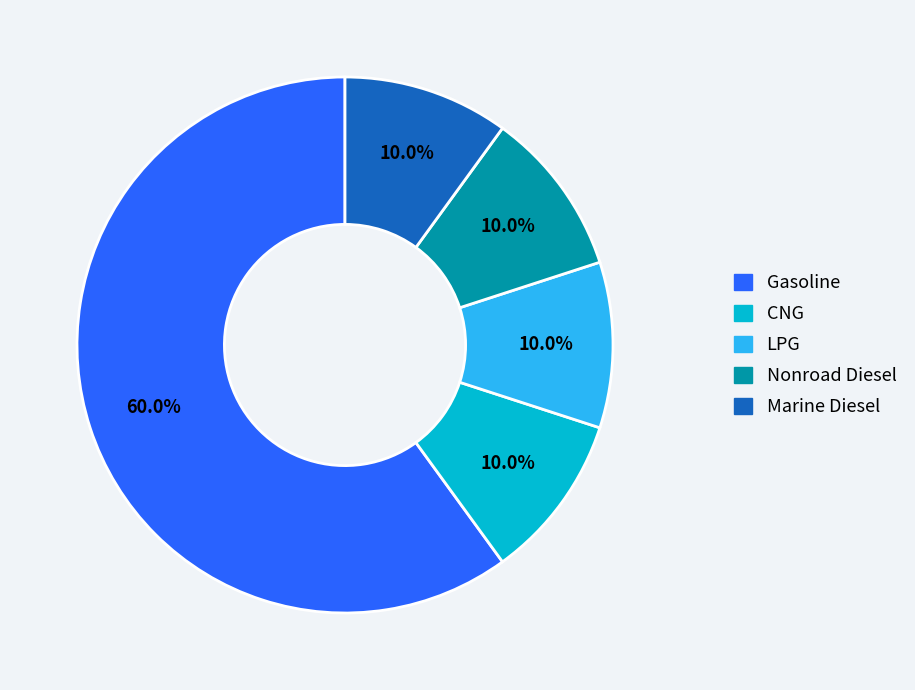

How many segments does this pie chart have?

5